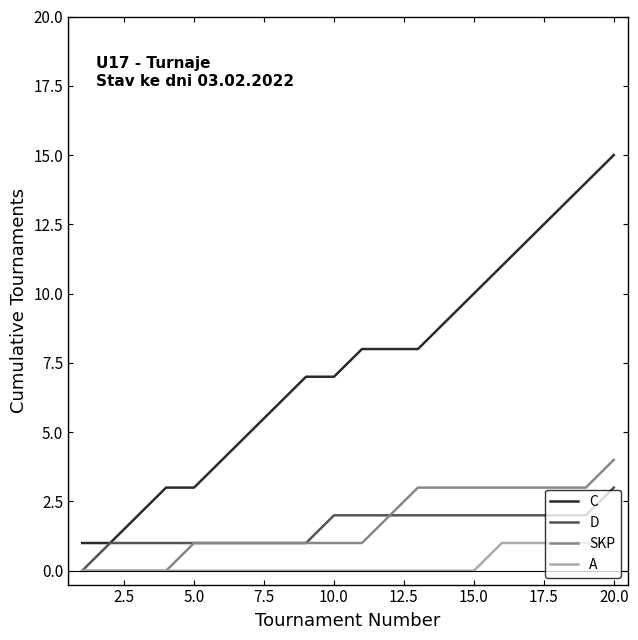

Reading left to right, what are all the values shown in this chart?

C: 1	1	2	3	3	4	5	6	7	7	8	8	8	9	10	11	12	13	14	15
D: 0	1	1	1	1	1	1	1	1	2	2	2	2	2	2	2	2	2	2	3
SKP: 0	0	0	0	1	1	1	1	1	1	1	2	3	3	3	3	3	3	3	4
A: 0	0	0	0	0	0	0	0	0	0	0	0	0	0	0	1	1	1	1	1